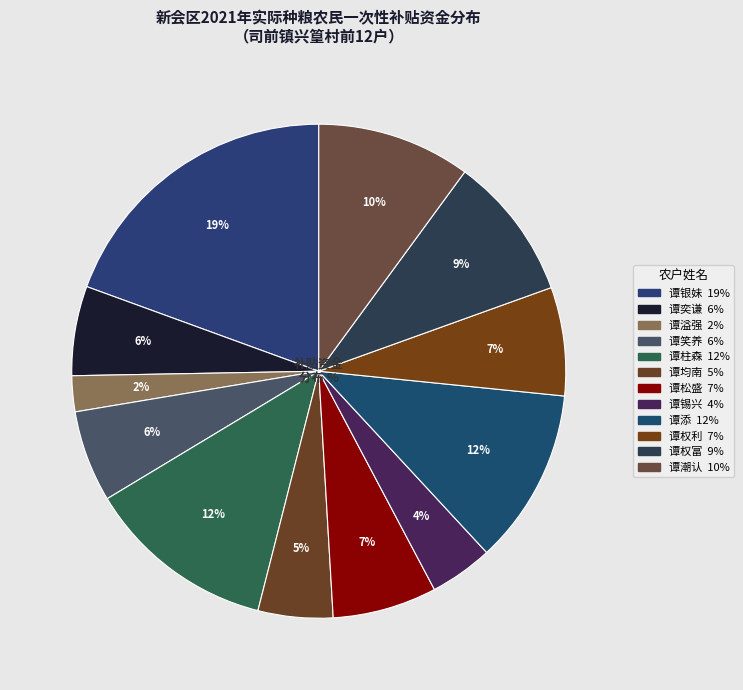

To the nearest percent, what is the average slice percentage?

8%